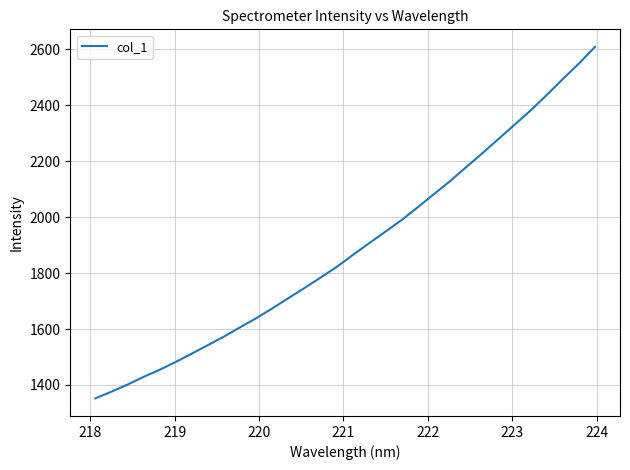

What is the difference between the maximum and minimum values?

1257.0